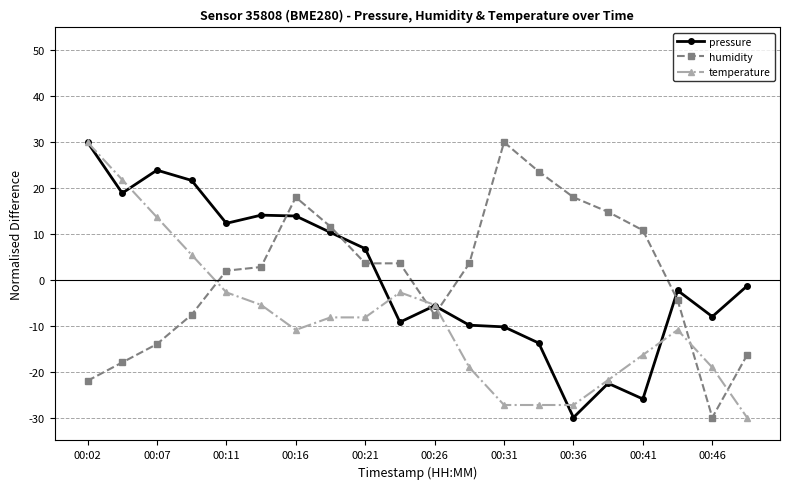

What is the smallest value displayed?

-30.0